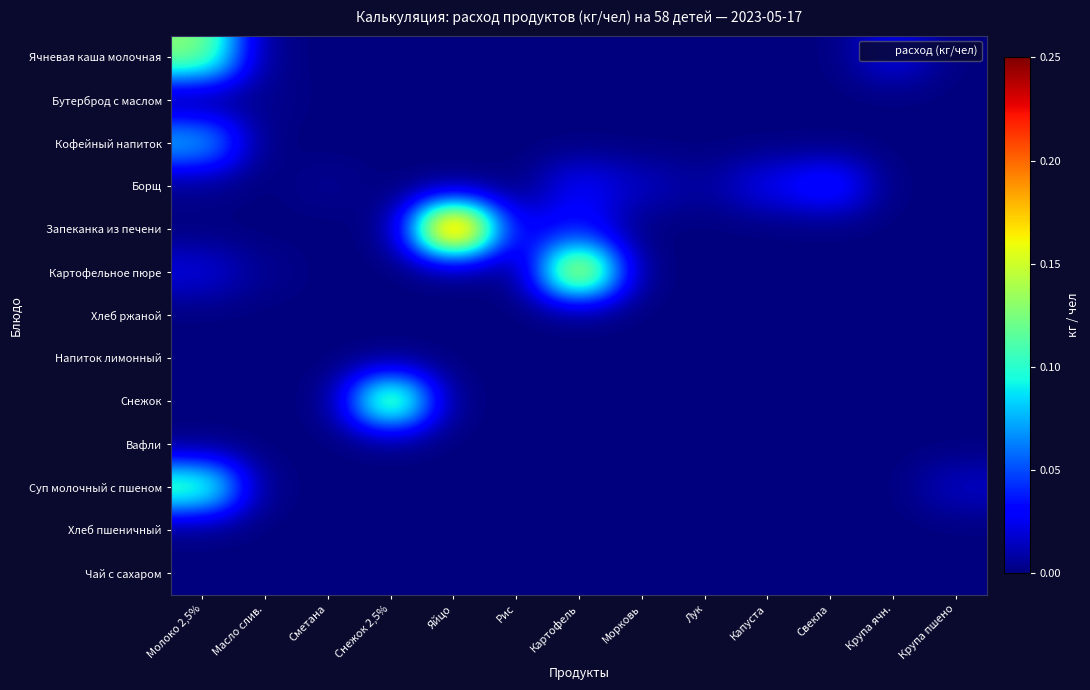

At which category is the sum across all series the highest?

Молоко 2,5%